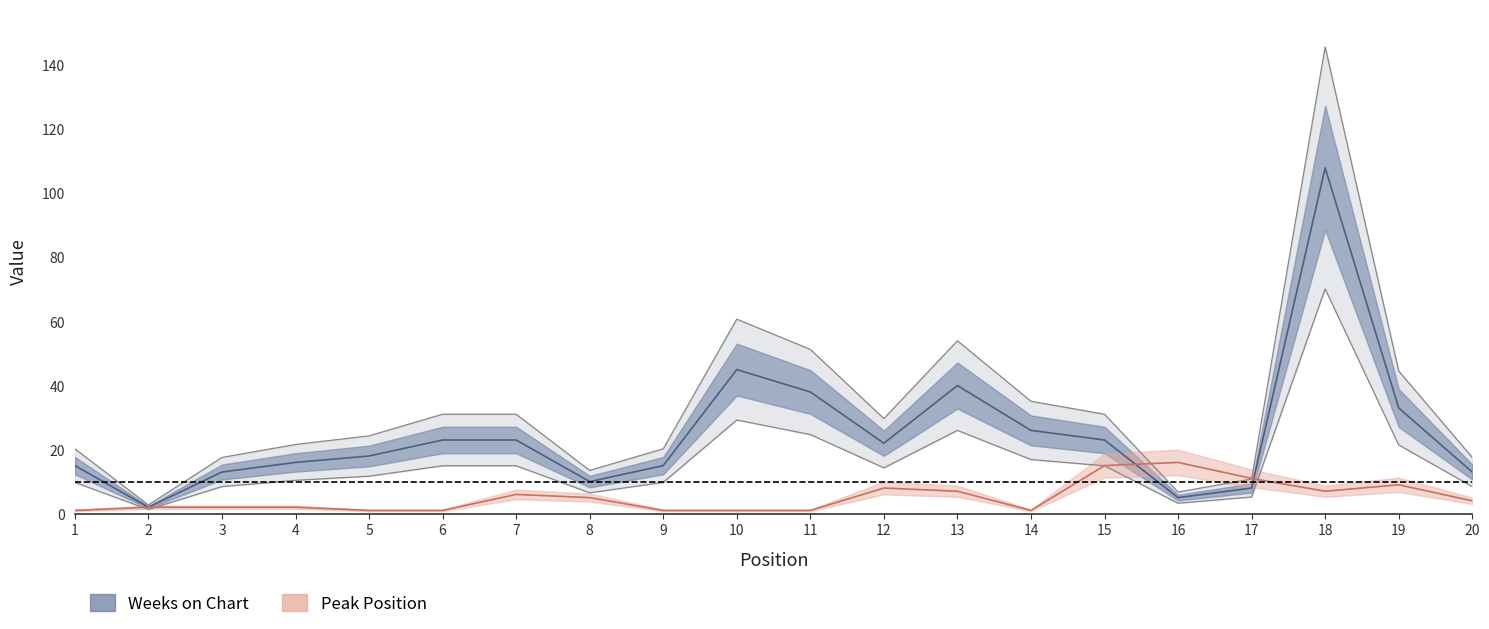

Is it true that Peak Position equals 7.0 at 18?

True